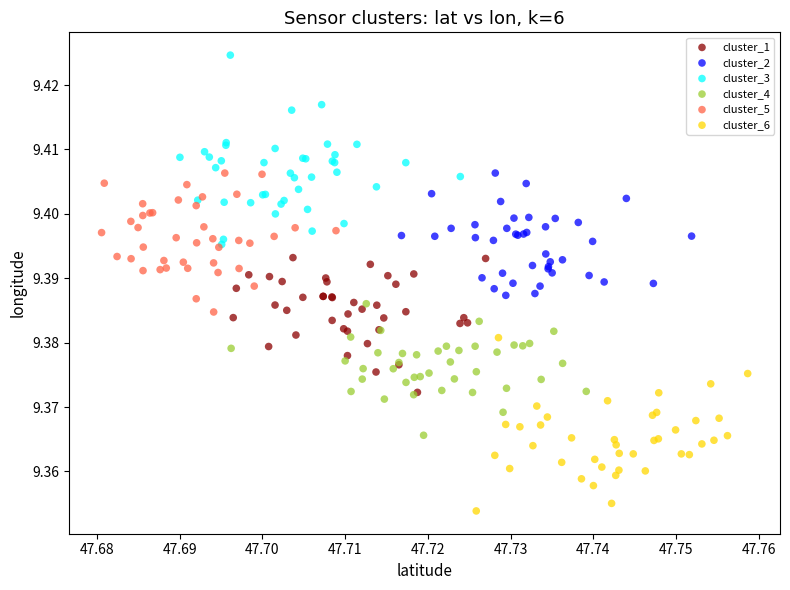

Which series has the widest spread of Y values?

cluster_3